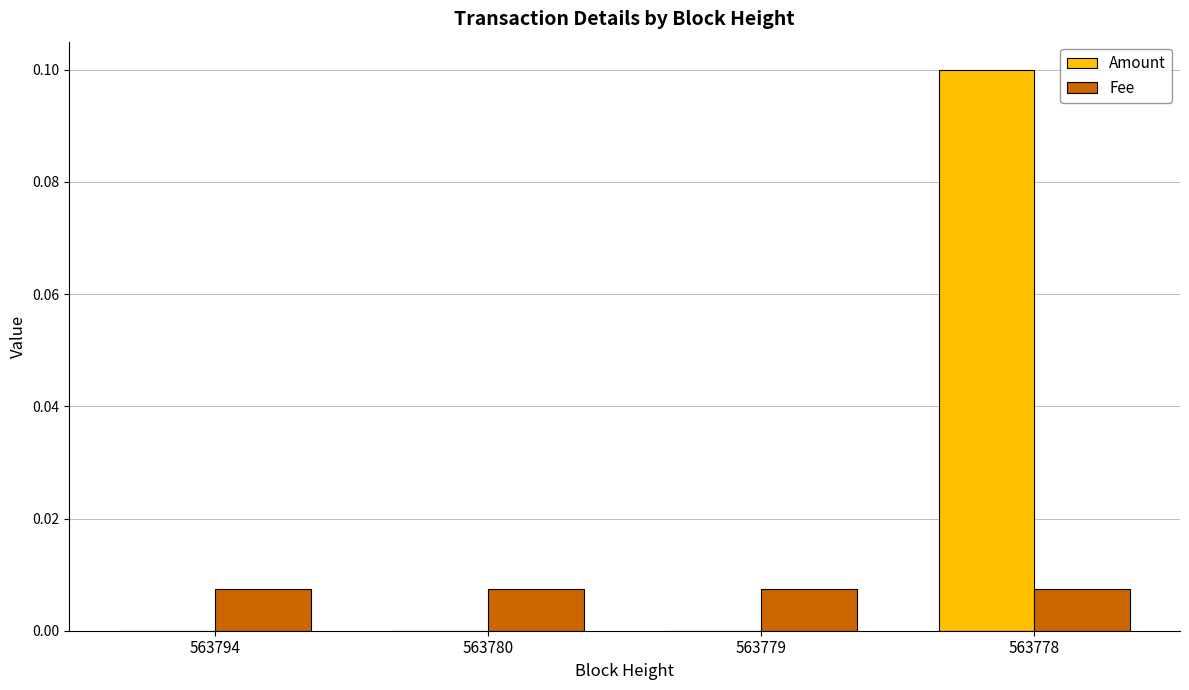

What are all the series names shown in the legend?

Amount, Fee